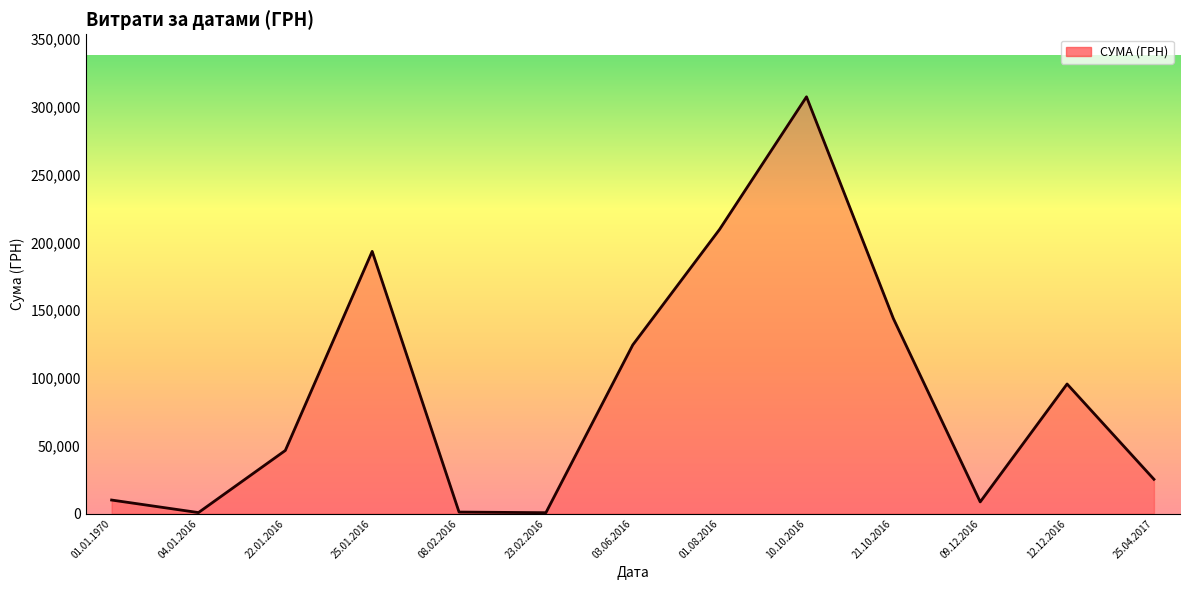

Is it true that the value at 03.06.2016 is 124372.4?

True